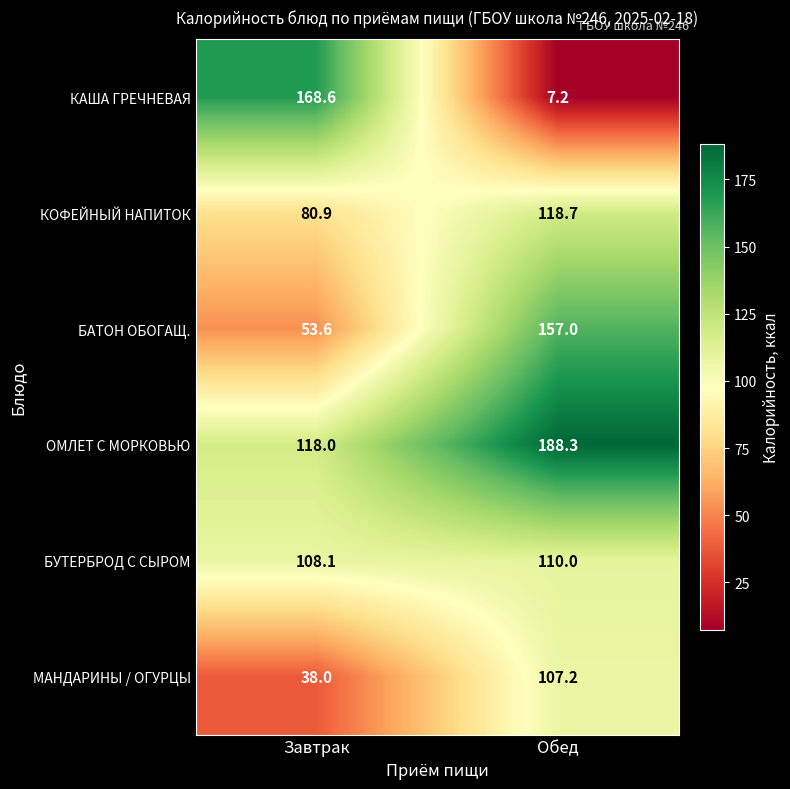

Which series changed the most between Завтрак and Обед?

КАША ГРЕЧНЕВАЯ